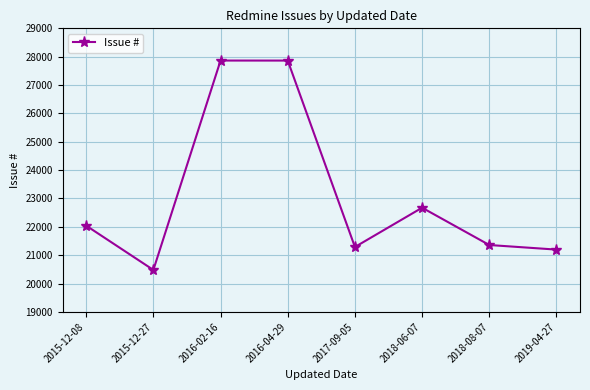

What is the approximate value at 2019-04-27?

21198